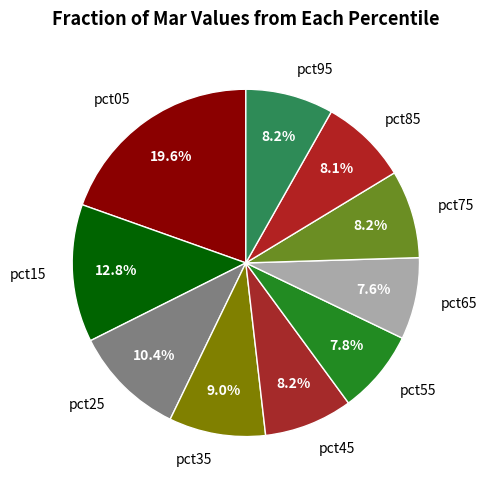

How many slices are in this pie chart?

10